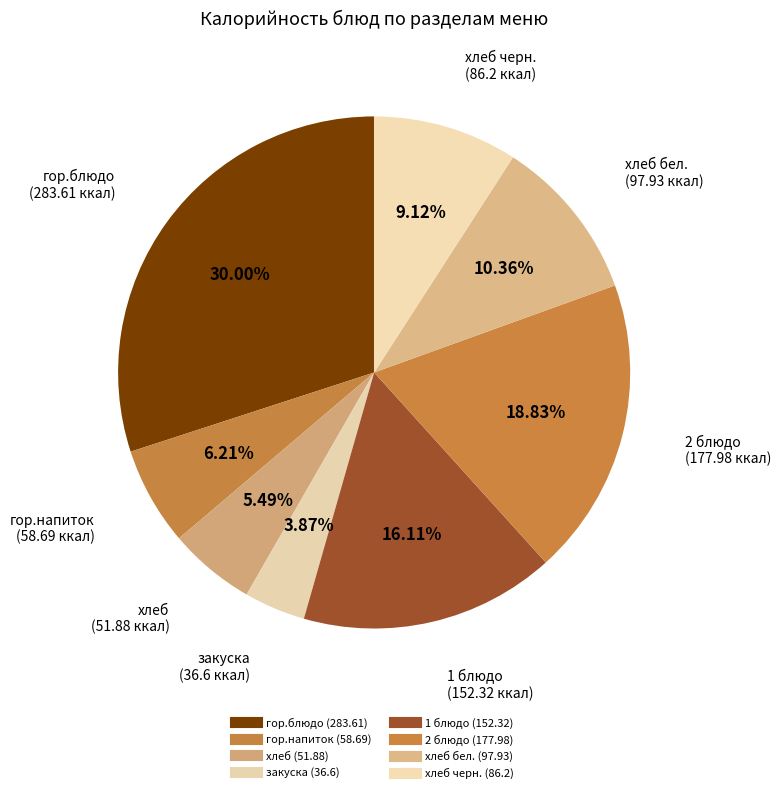

Count the number of slices in the pie.

8